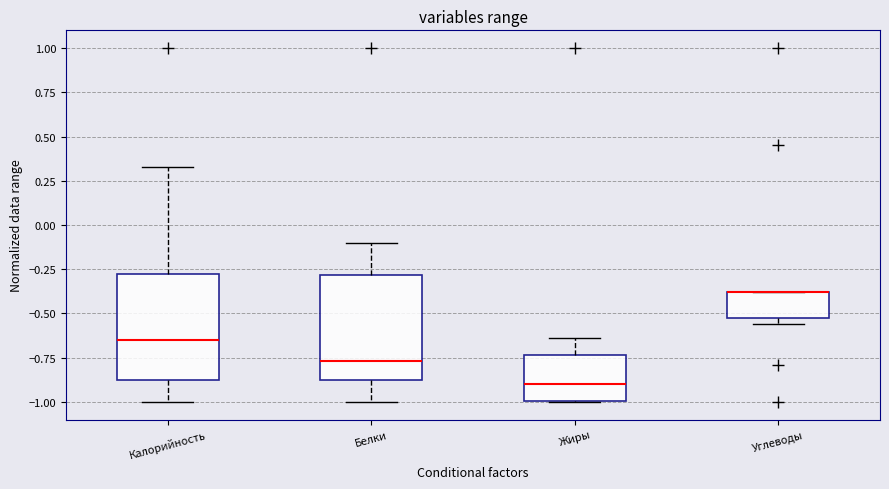

Reading left to right, transcribe this box plot: for each box, give where its median line is, the range the box spans, and where its two whiskers end, as read against the y-axis. The values are not printed on the chart, so give them approximately, as read against the axis.

Калорийность: median -0.65, box -0.90 to -0.30, whiskers -1.00 to 0.35
Белки: median -0.75, box -0.85 to -0.30, whiskers -1.00 to -0.10
Жиры: median -0.90, box -1.00 to -0.75, whiskers -1.00 to -0.65
Углеводы: median -0.40 (drawn on the box's upper edge), box -0.55 to -0.40, whiskers -0.55 (just below the box's lower edge) to -0.40